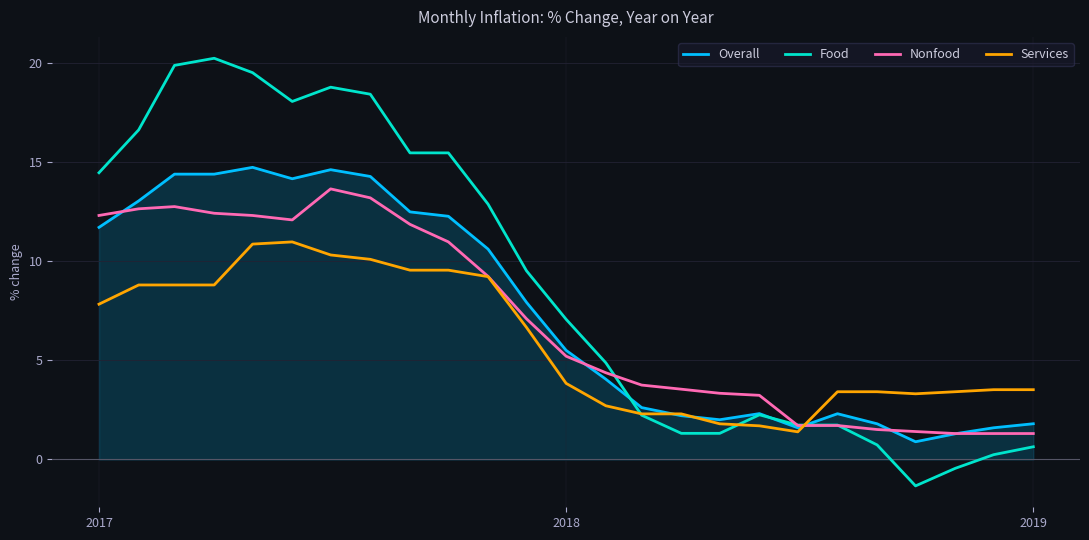

What is the highest value of the Overall series?

14.7